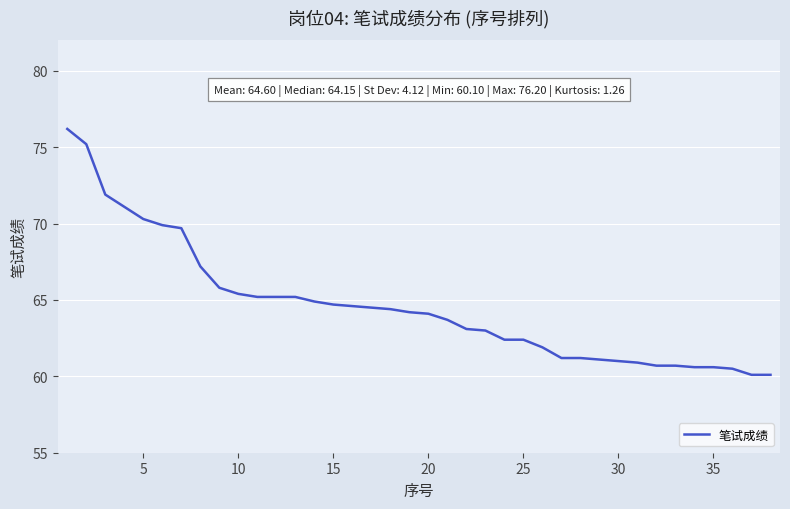

How many lines are shown in the chart?

1